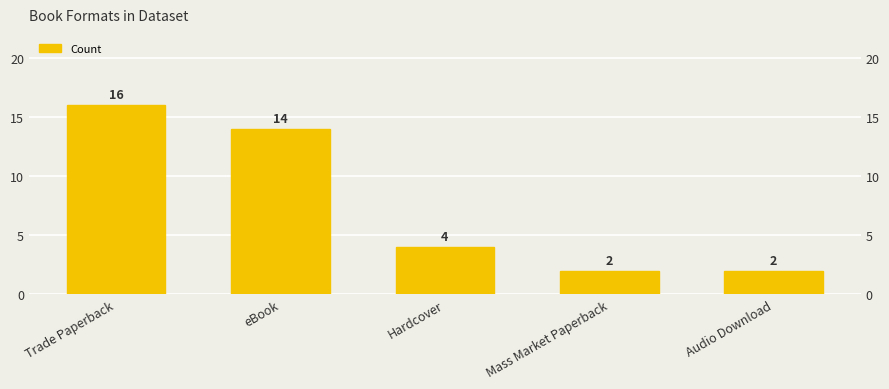

What is the change in value from eBook to Audio Download?

-12